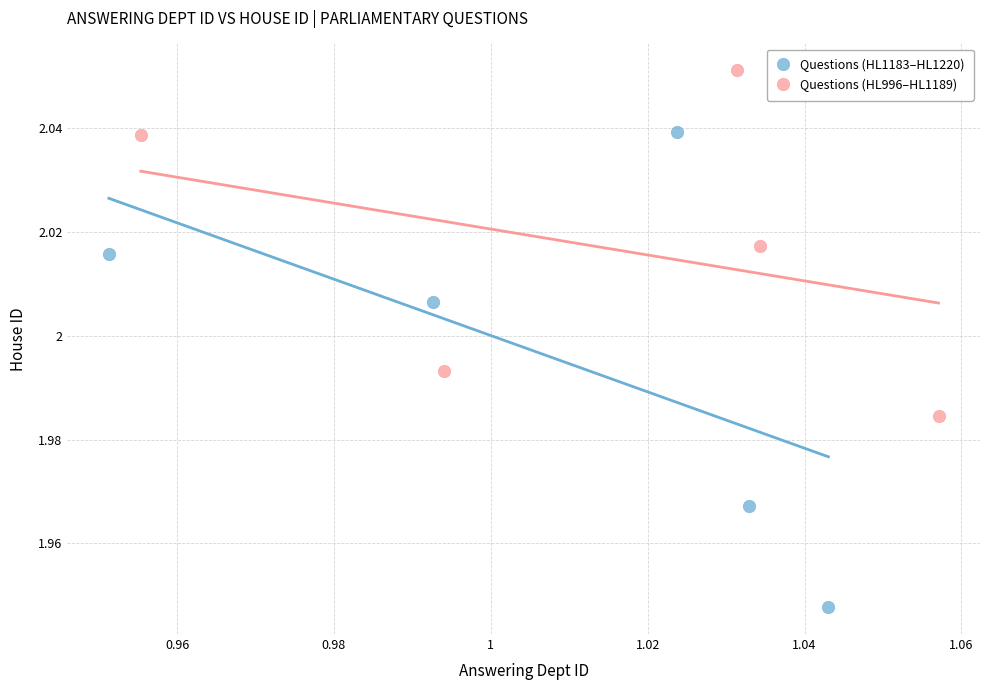

Which series reaches the minimum Y coordinate?

Questions (HL1183–HL1220)